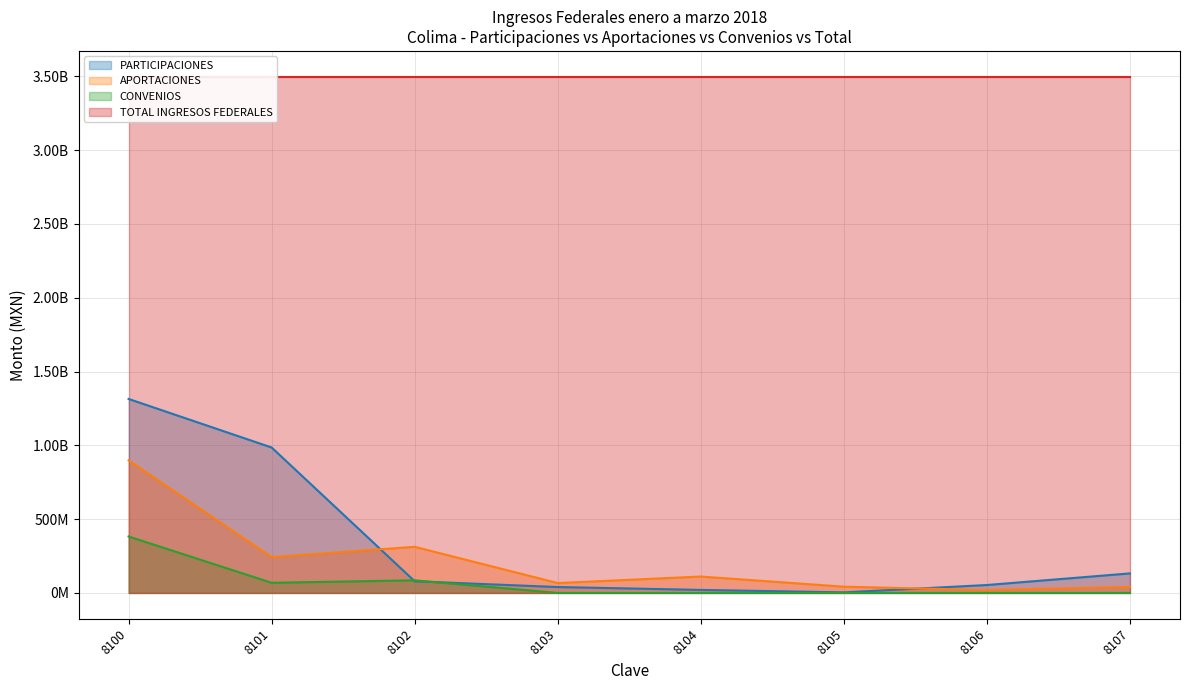

What is the average value of the CONVENIOS series?

67073955.1